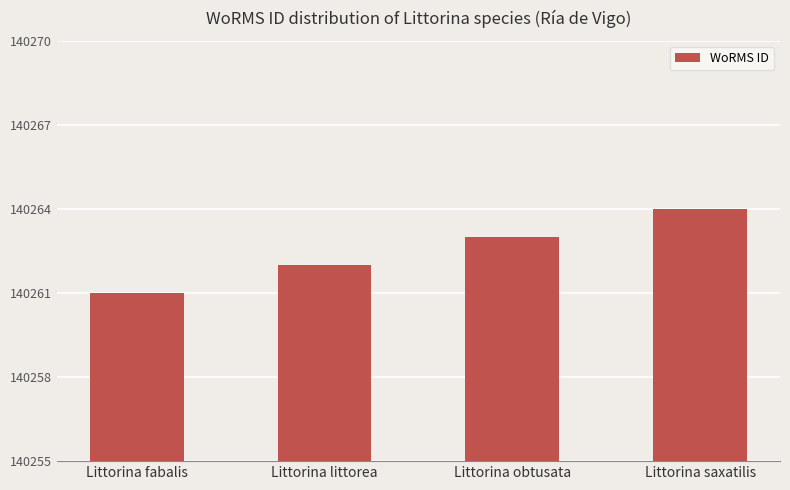

What value does the data have at Littorina saxatilis?

140264